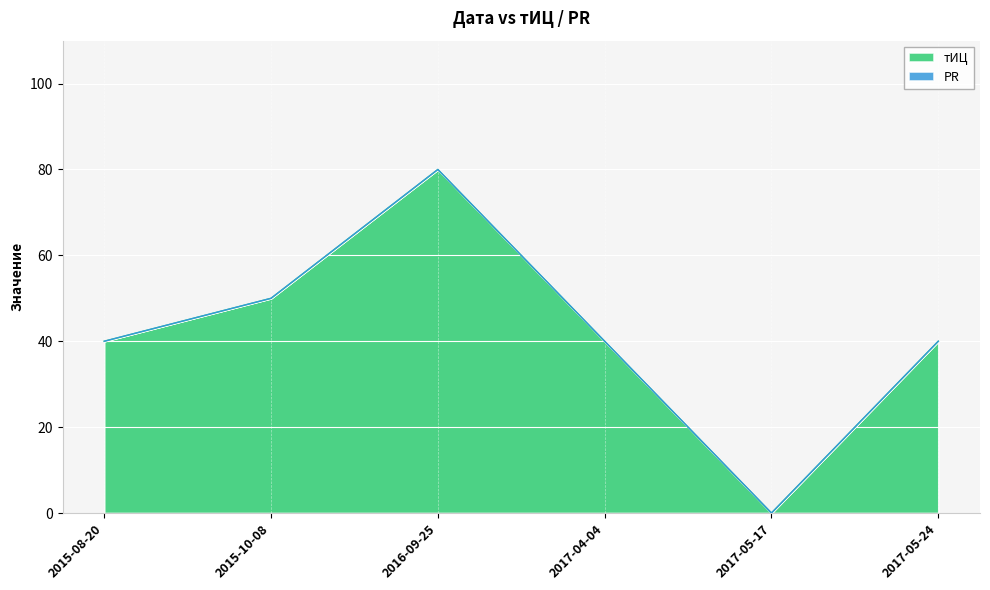

How many points are lower than both their immediate neighbors (excluding endpoints)?

1